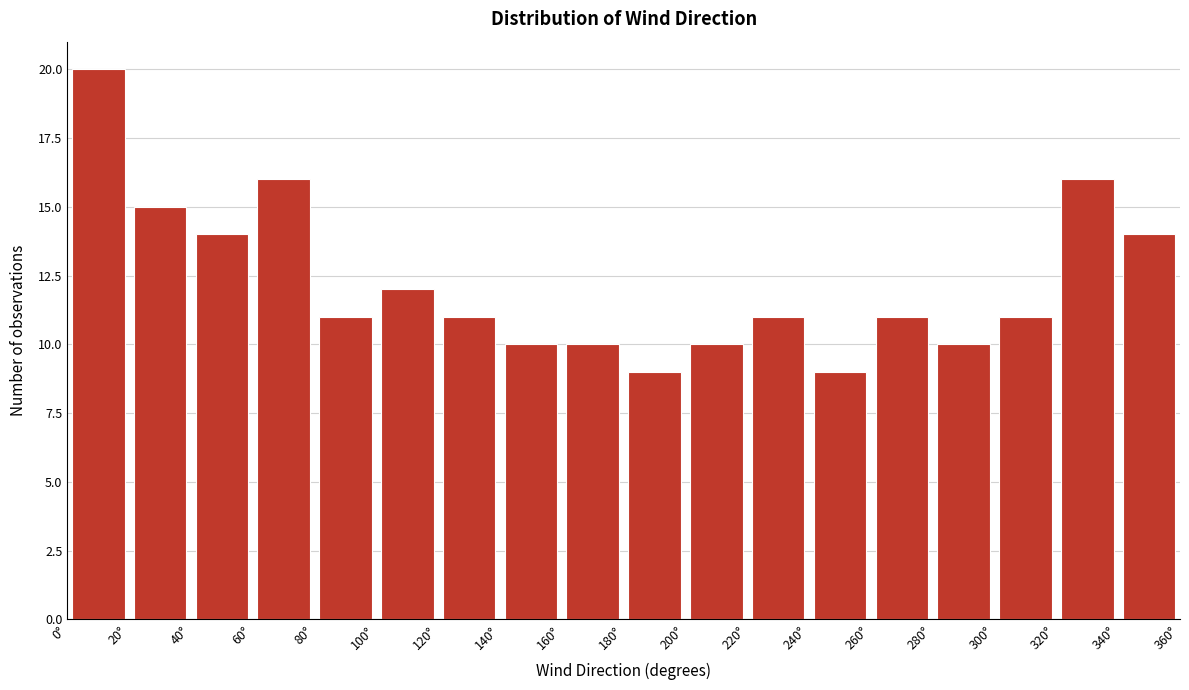

Which range on the x-axis has the tallest bar?

0 to 20